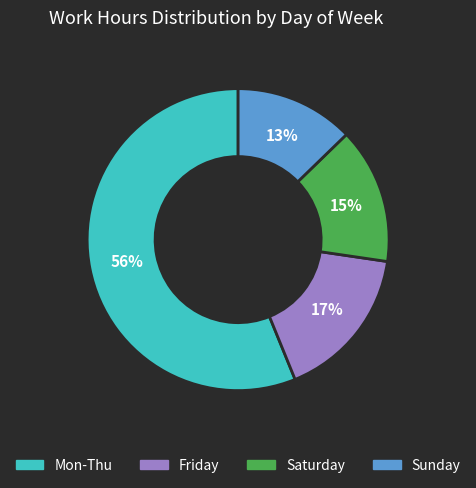

Is there a majority slice in this chart?

Yes